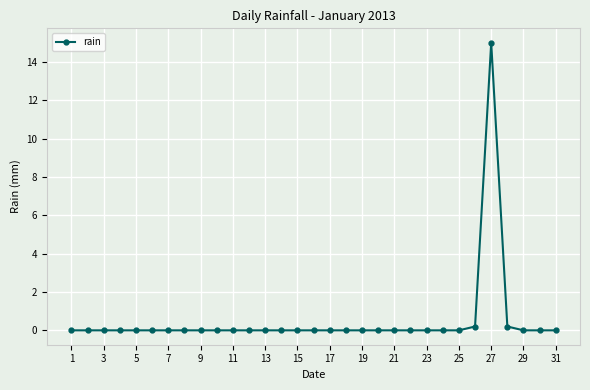

What is the greatest value displayed?

15.0